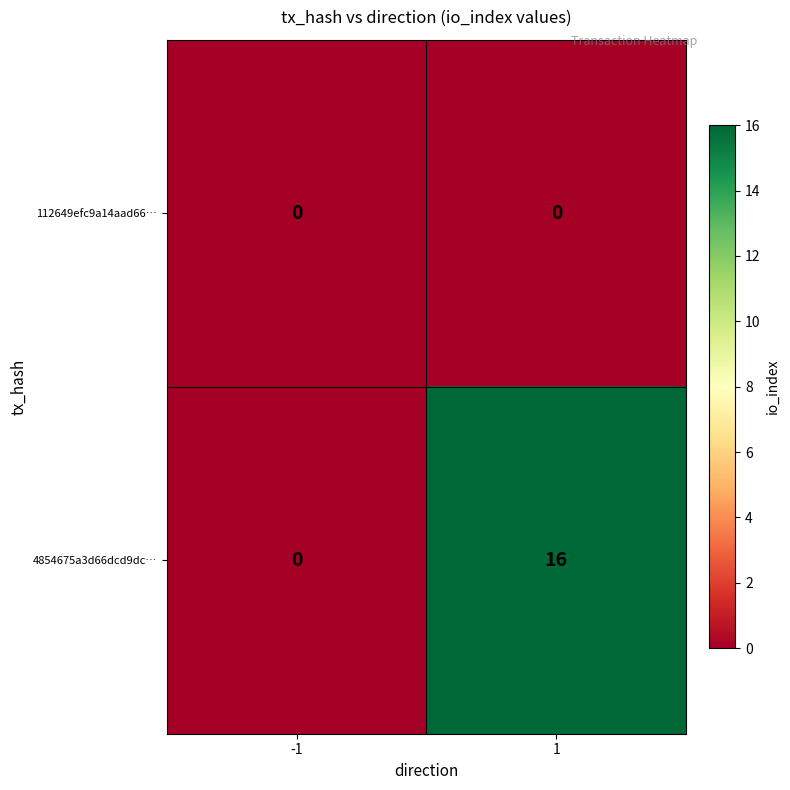

What is the maximum value shown in the chart?

16